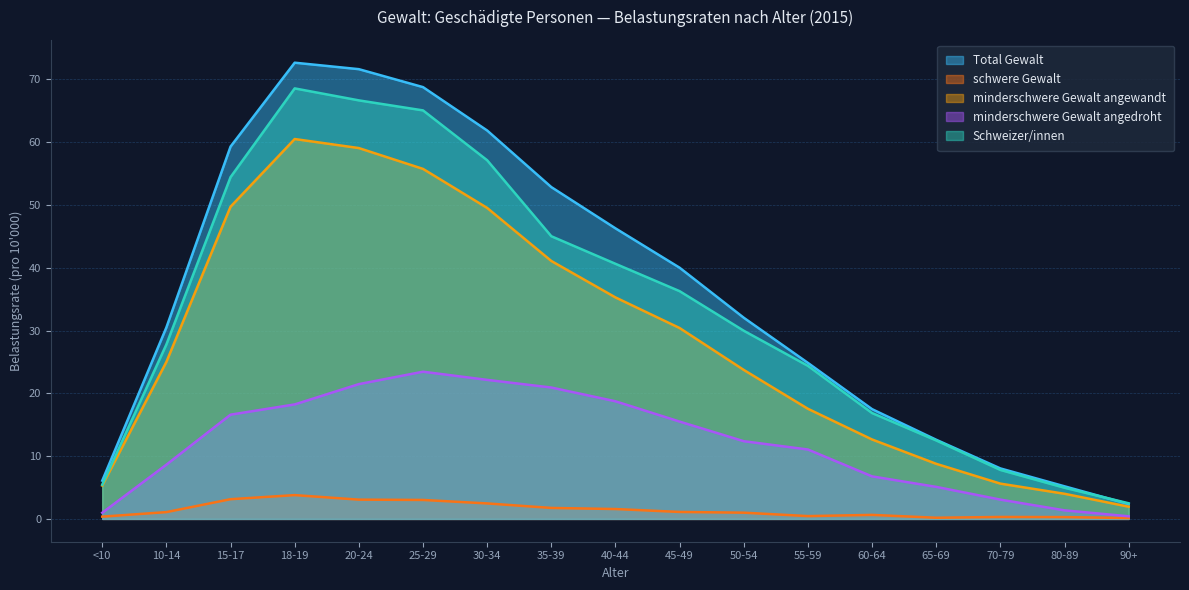

The Schweizer/innen series shows 55.6 at 40-44. True or false?

False